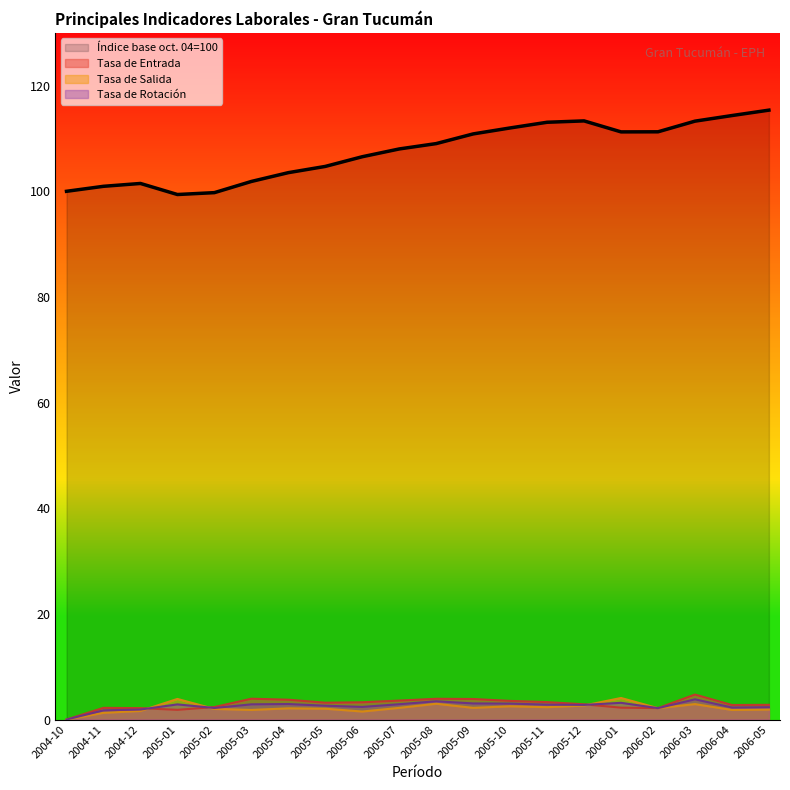

How many lines are shown in the chart?

4